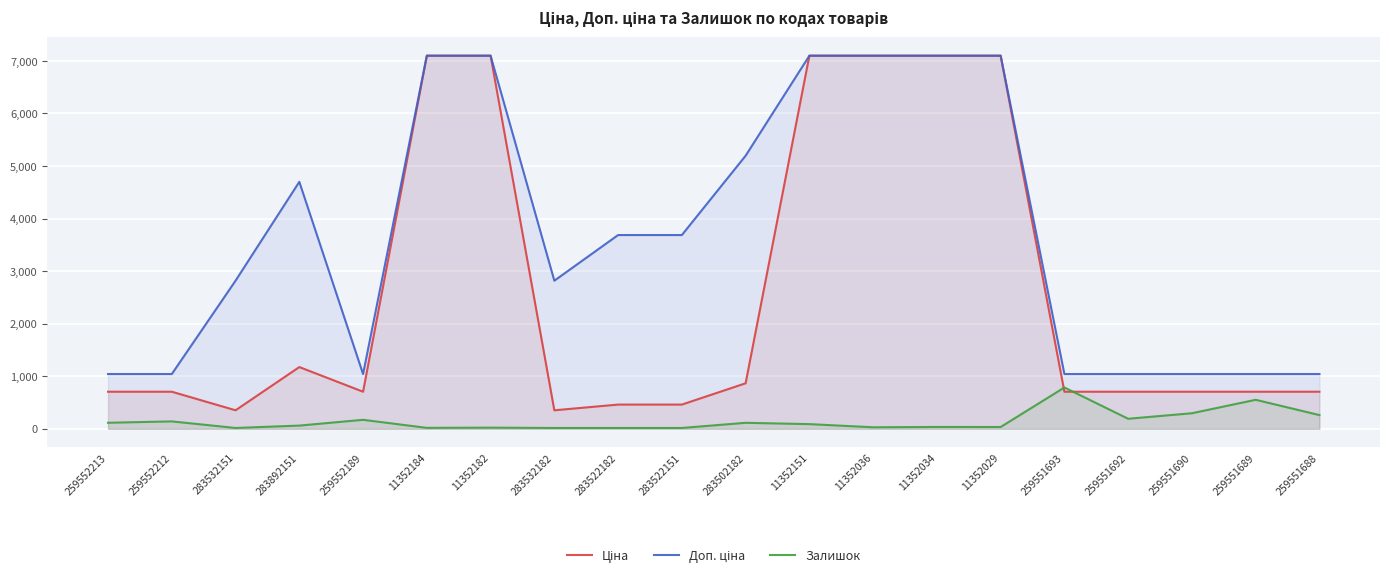

At which label does Доп. ціна first exceed 3686?

283892151